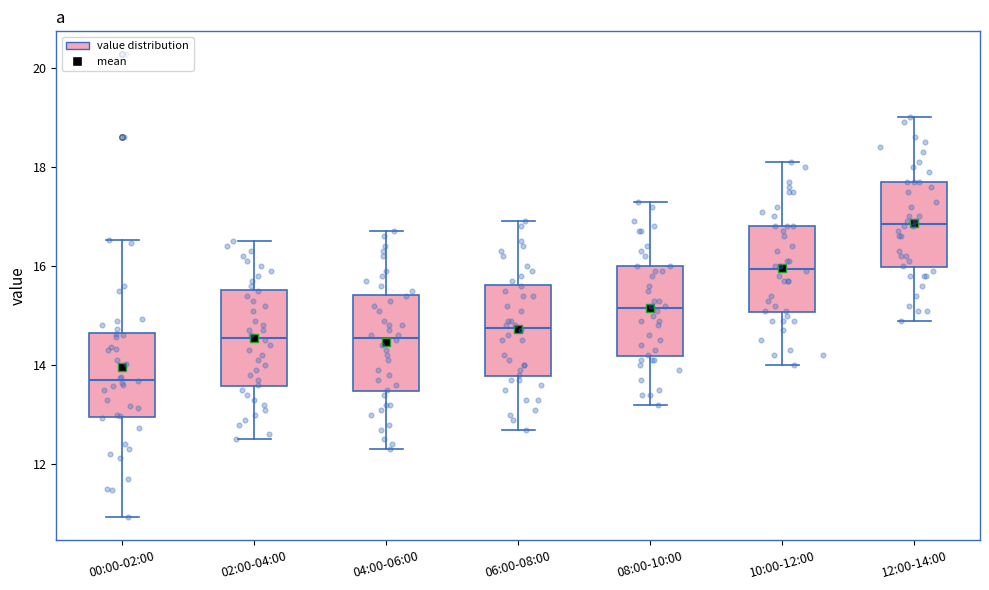

Which box's median line is the highest?

12:00-14:00